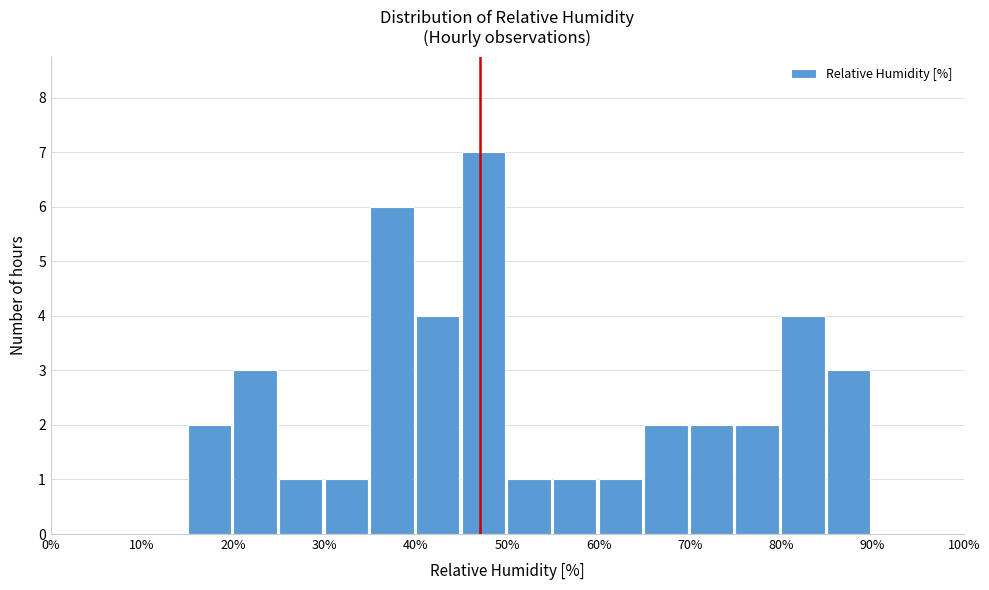

Which range on the x-axis has the tallest bar?

45 to 50